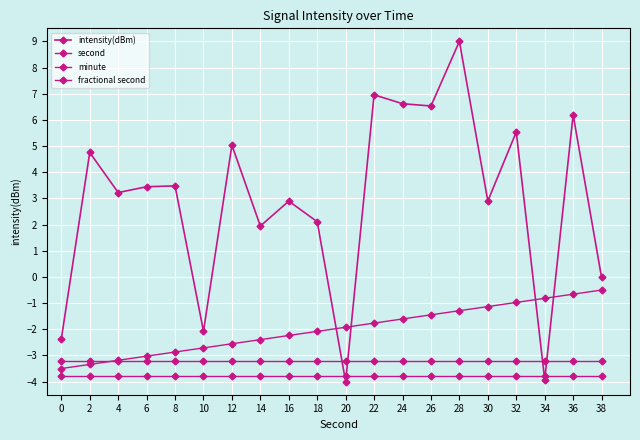

The value of fractional second at 8 is -3.8. True or false?

True